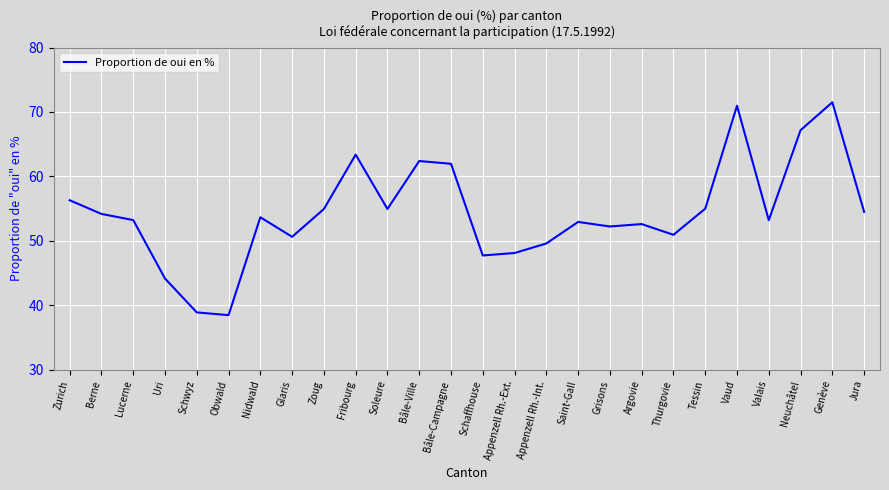

Approximately how many times larger is the value at Genève compared to Grisons?

1.4